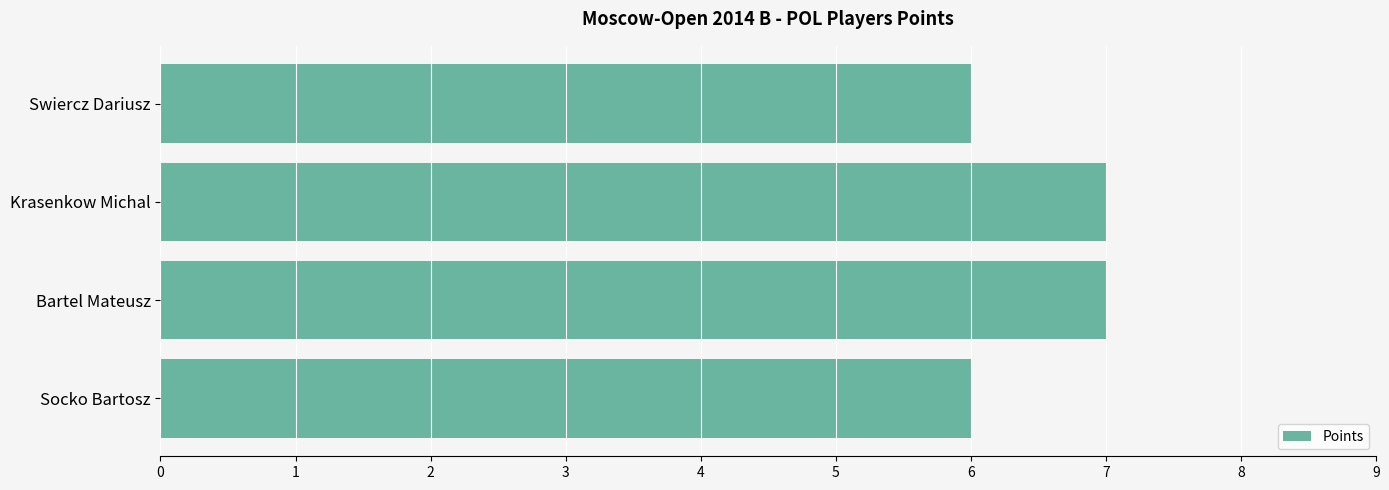

Reading bottom to top, extract all data points from this chart.

6	7	7	6